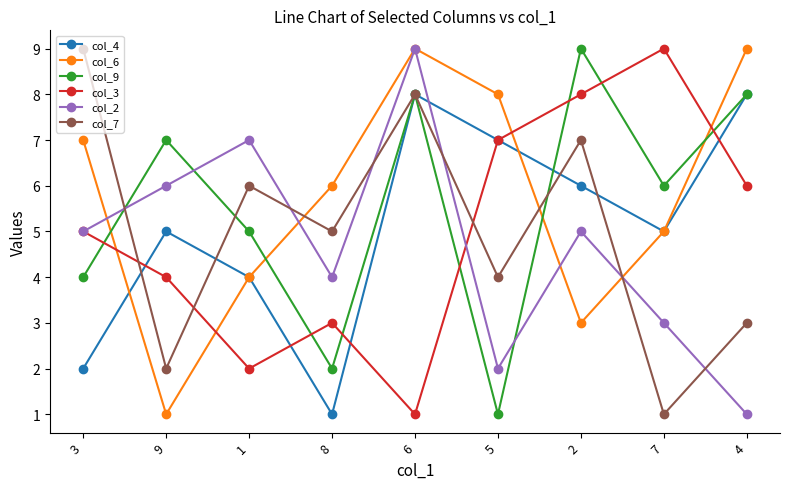

In col_3, how many points are higher than both neighbors (excluding endpoints)?

2